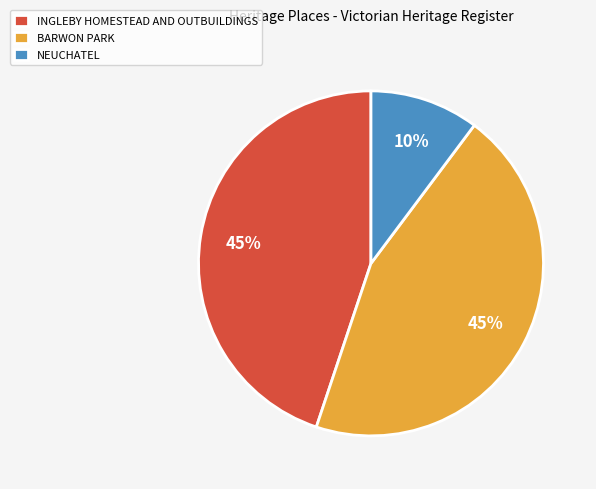

To the nearest percent, what is the difference between the largest and smallest slice percentages?

35%